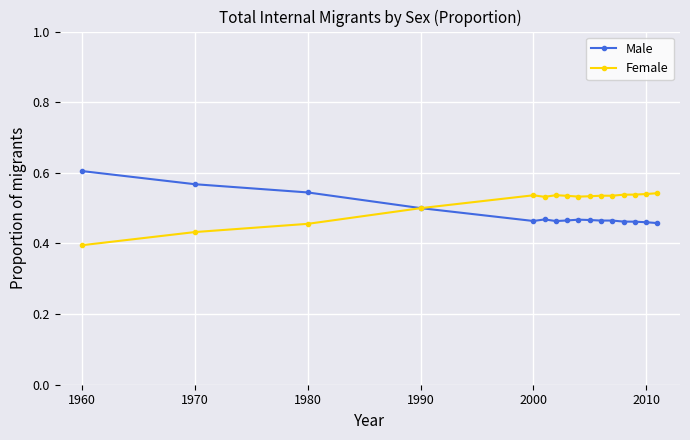

True or false: Male has more than 1 interior local peaks.

True